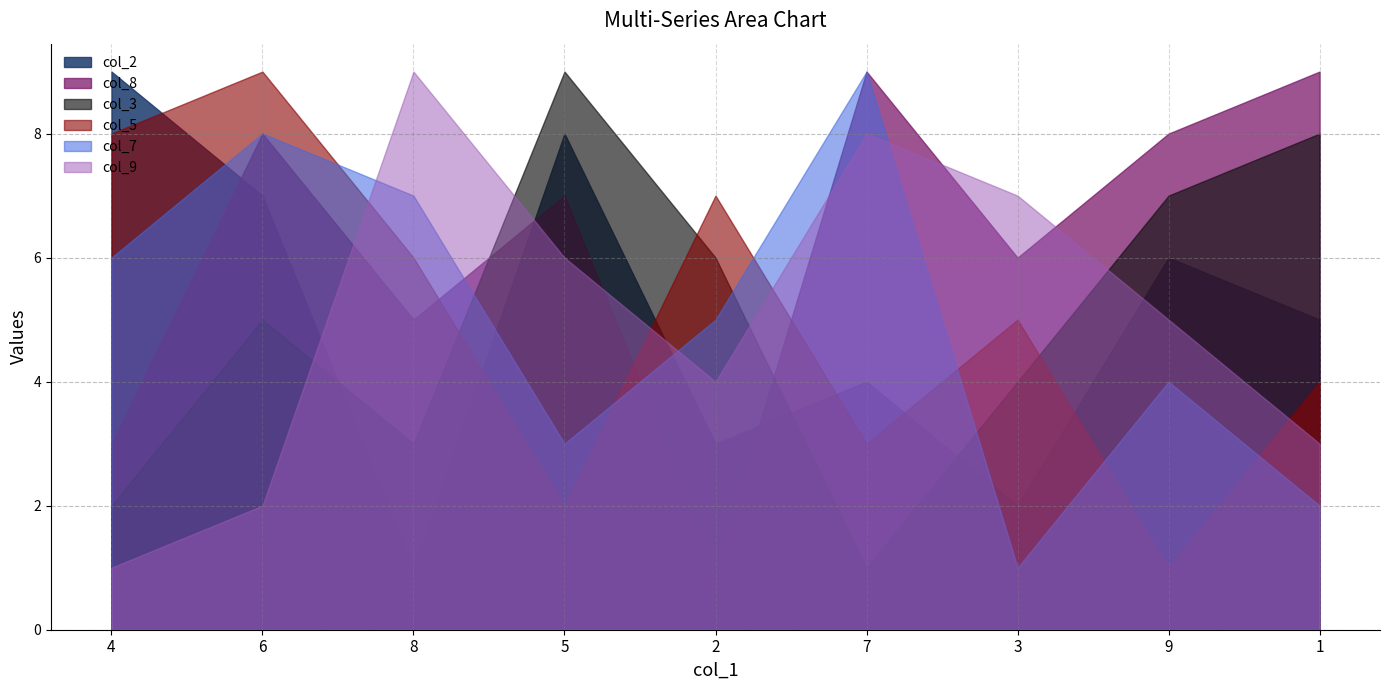

Reading right to left, what are all the values shown in this chart?

col_2: 1=5	9=6	3=2	7=4	2=3	5=8	8=1	6=7	4=9
col_8: 1=9	9=8	3=6	7=9	2=1	5=7	8=5	6=8	4=3
col_3: 1=8	9=7	3=4	7=1	2=6	5=9	8=3	6=5	4=2
col_5: 1=4	9=1	3=5	7=3	2=7	5=2	8=6	6=9	4=8
col_7: 1=2	9=4	3=1	7=9	2=5	5=3	8=7	6=8	4=6
col_9: 1=3	9=5	3=7	7=8	2=4	5=6	8=9	6=2	4=1